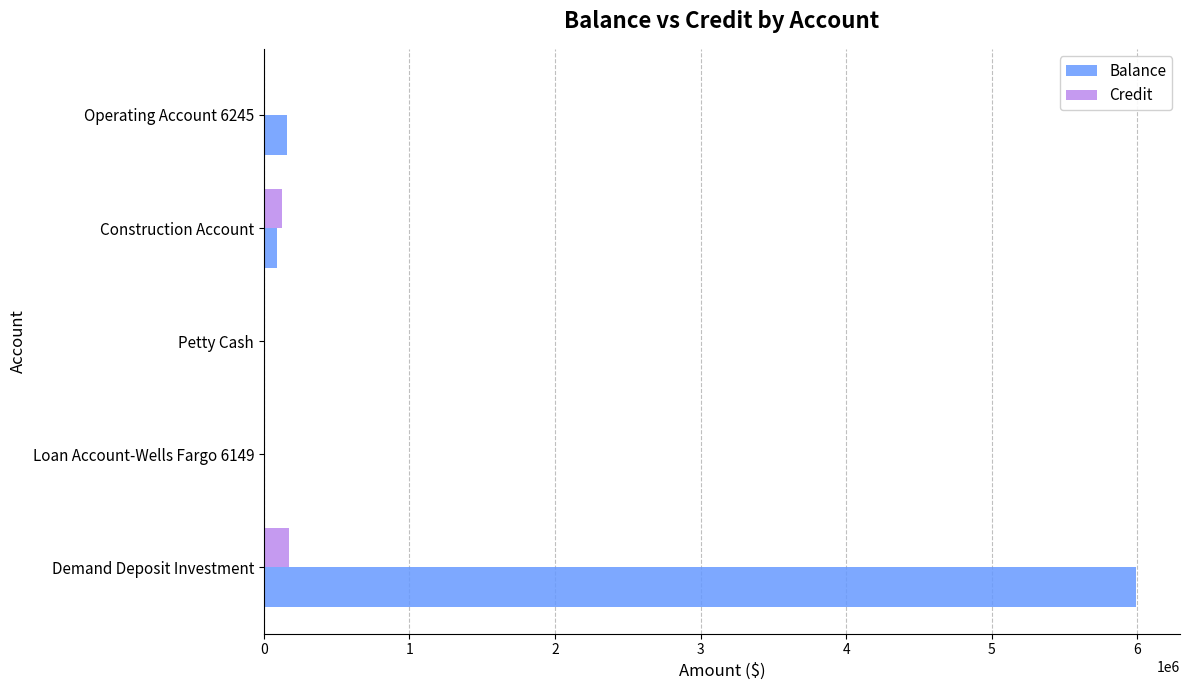

Which series changed the most between Demand Deposit Investment and Construction Account?

Balance